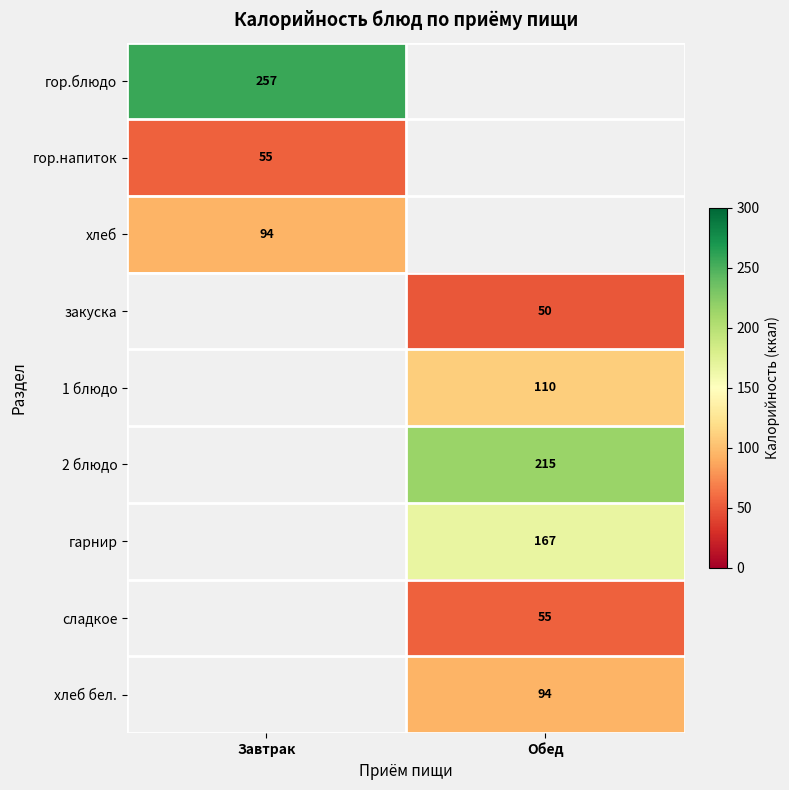

The value of 2 блюдо at Обед is 146. True or false?

False